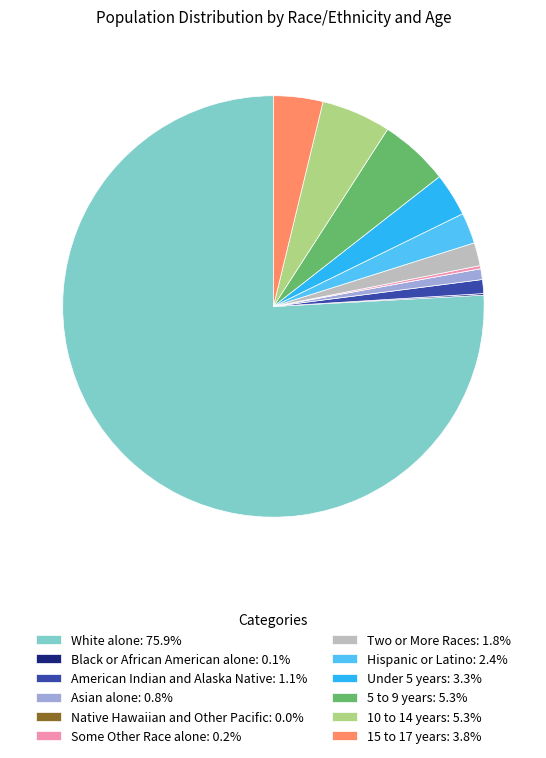

Does any single category account for the majority?

Yes